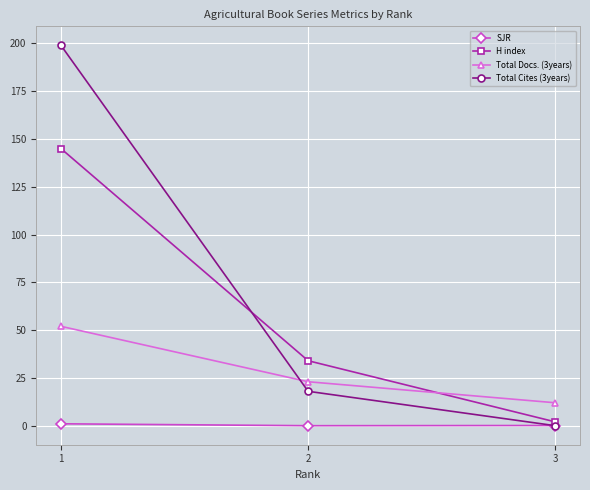

What is the difference between the second highest and minimum values in the Total Docs. (3years) series?

11.0